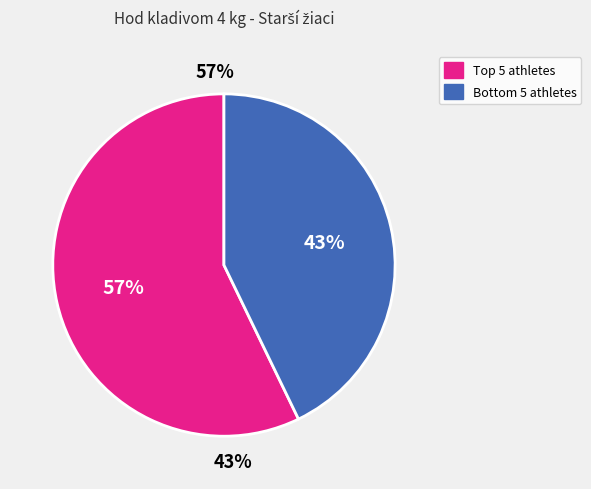

Is the sum of Šrámek Tadeáš and Hranický Václav greater than half?

No